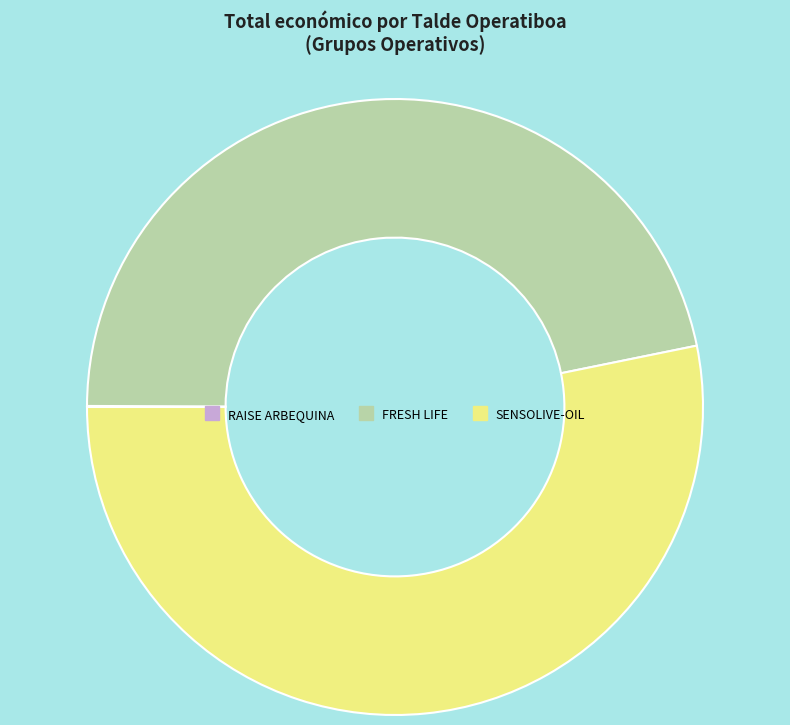

Is it true that FRESH LIFE is 34% of the pie?

False